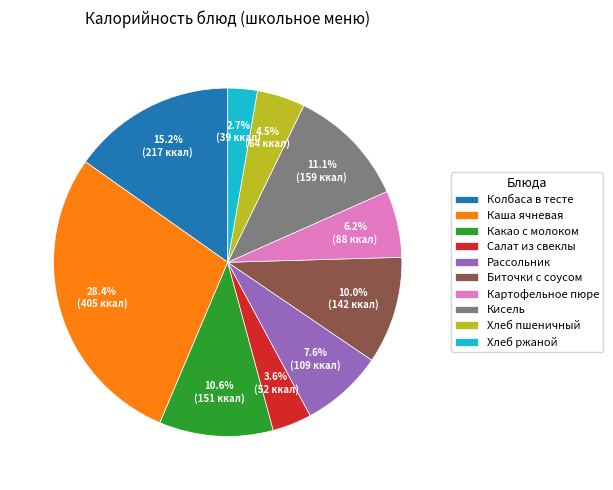

What is the ratio of the value at Биточки с соусом to the value at Хлеб пшеничный?

2.2